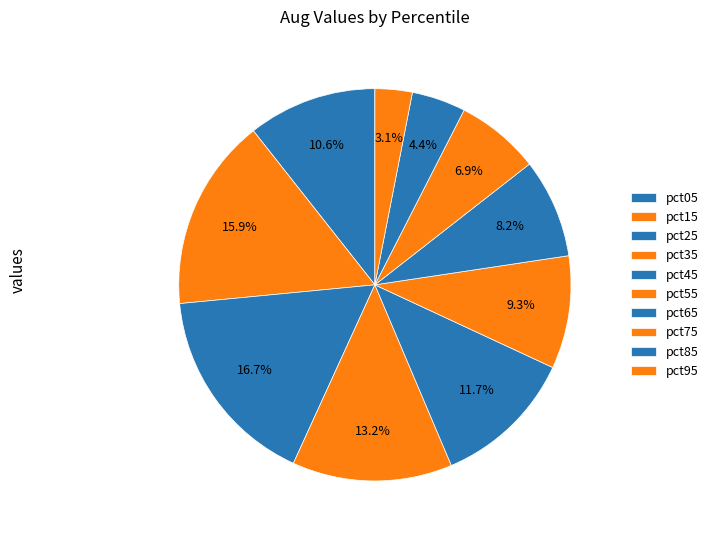

What percentage is NOT represented by pct55?

90.7%